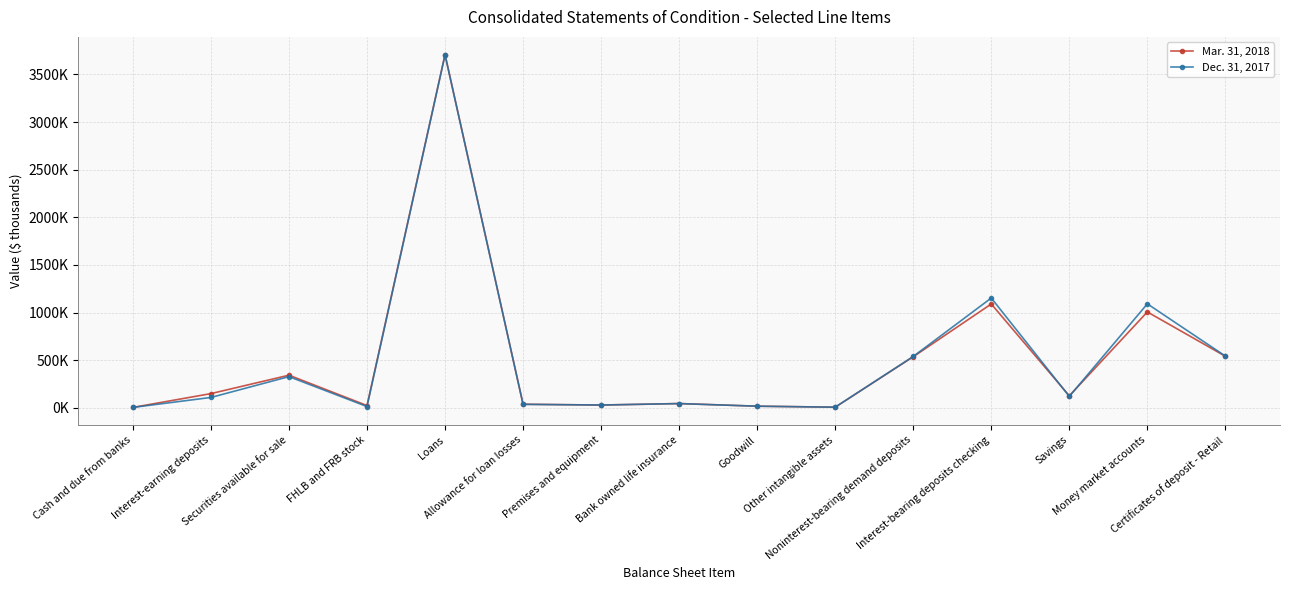

At Loans, list the series in order from largest to smallest.

Mar. 31, 2018, Dec. 31, 2017